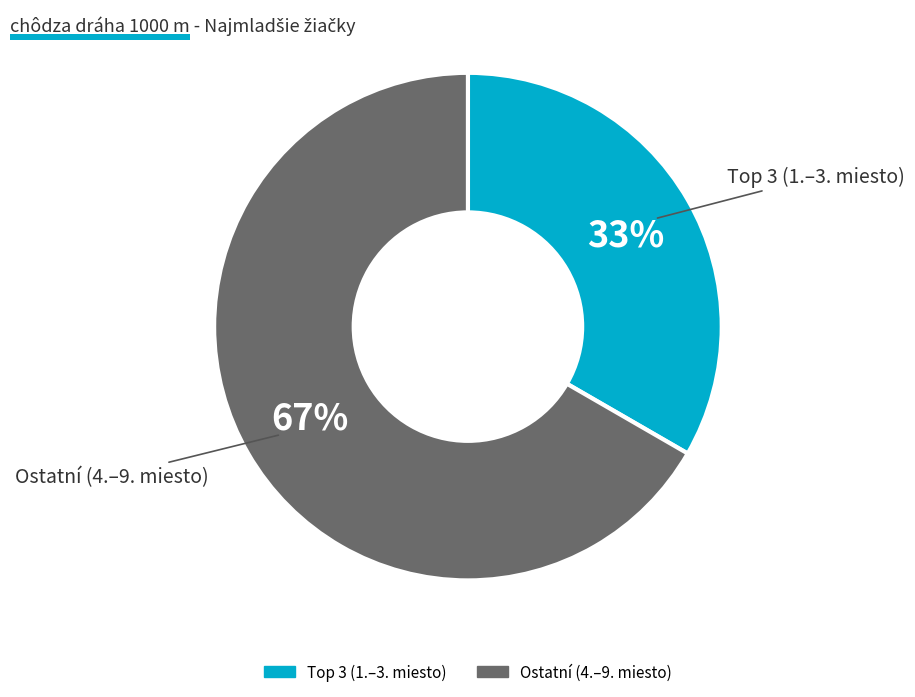

Is there a majority slice in this chart?

Yes